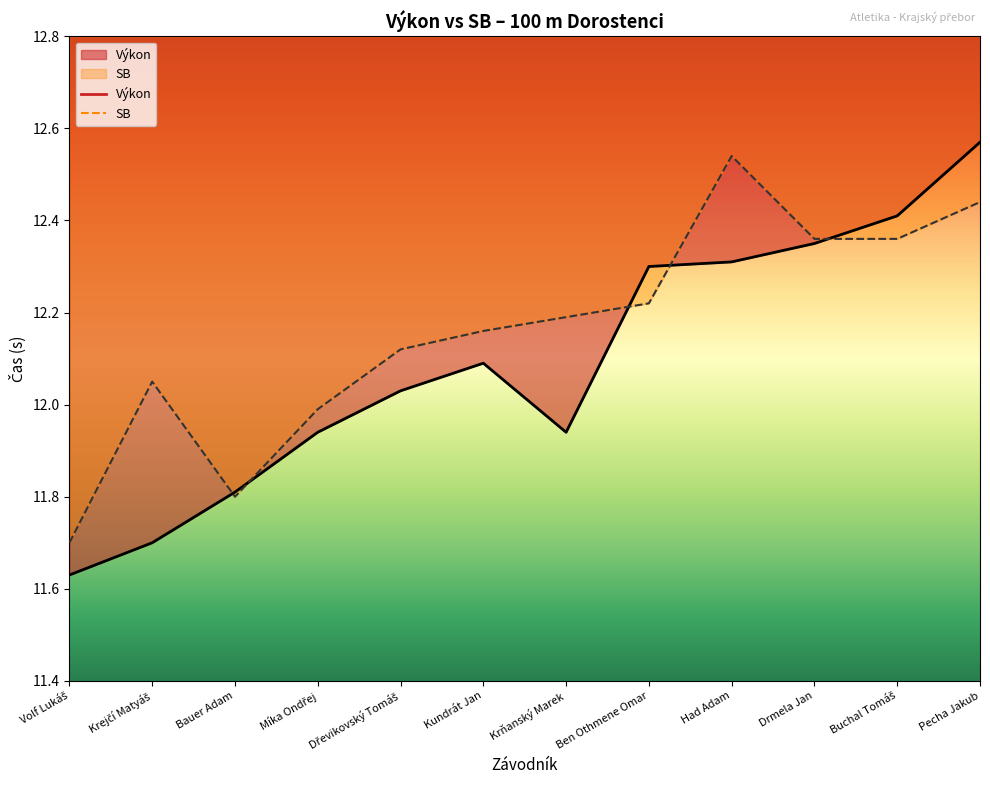

What is the value of the Výkon point at the 4th from the left?

11.9